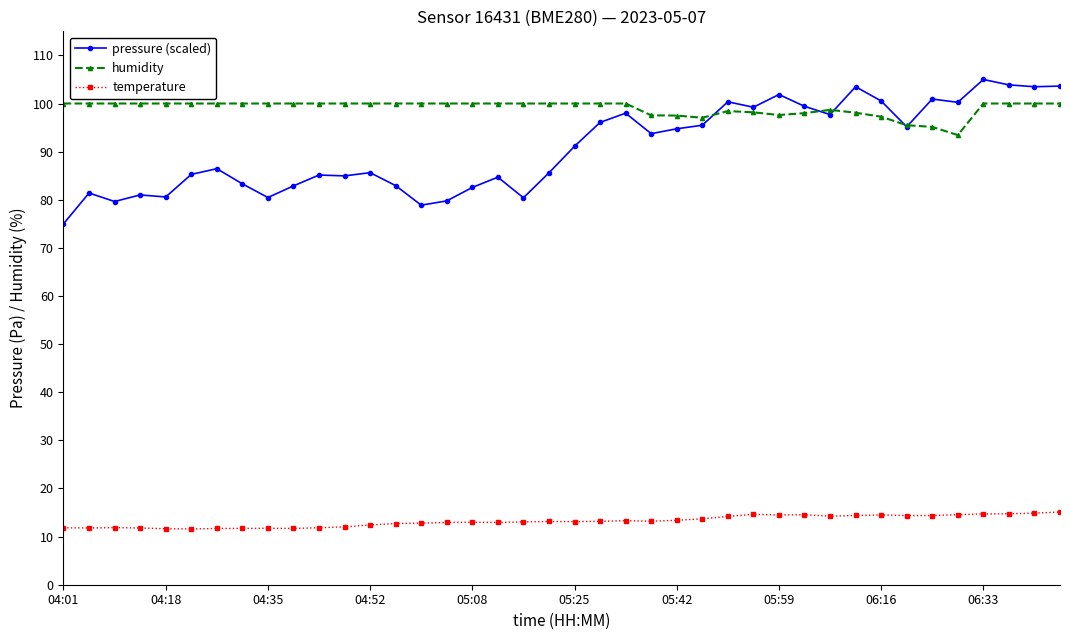

True or false: pressure (scaled) has more than 1 points higher than both neighbors.

True